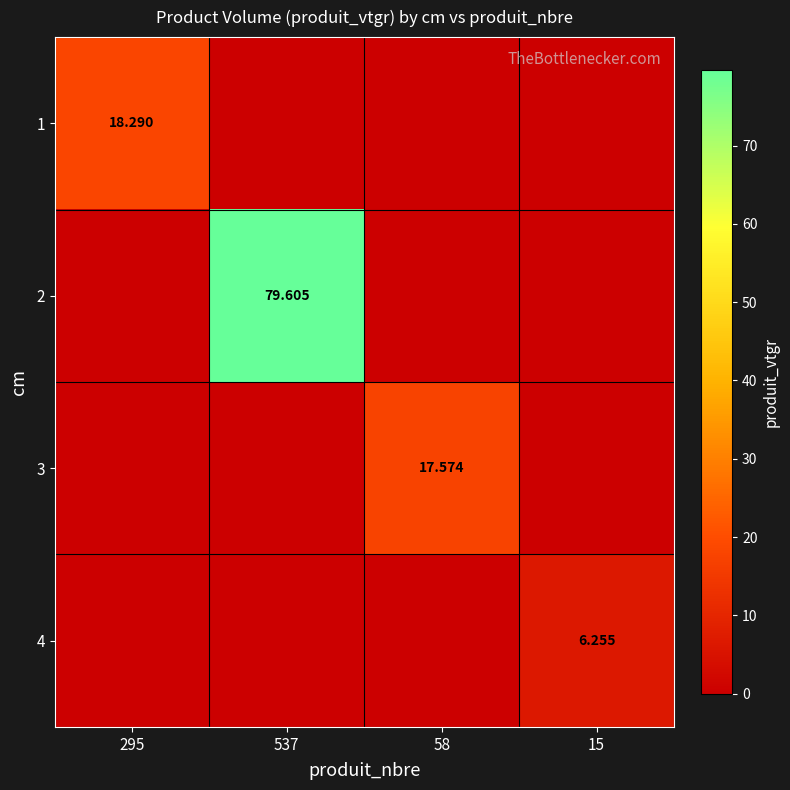

How many distinct data groups are displayed?

4